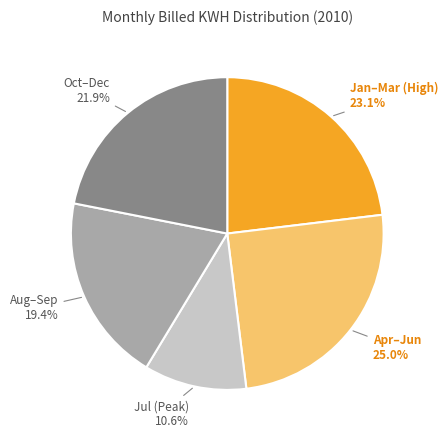

To the nearest percent, what is the difference between the largest and smallest slice percentages?

14%